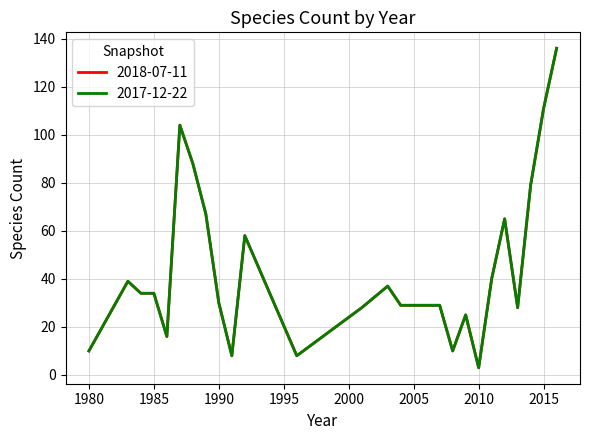

True or false: 2017-12-22 has more than 1 interior local peaks.

True